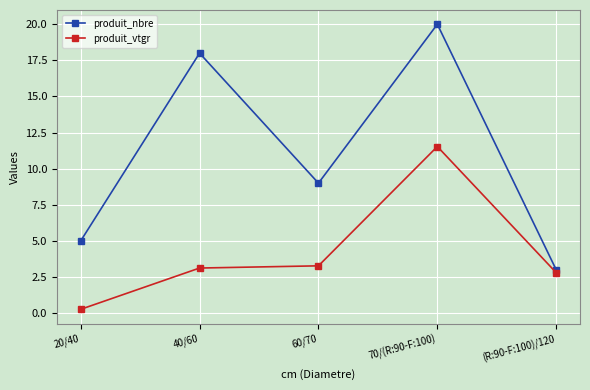

At 70/(R:90-F:100), list the series in order from smallest to largest.

produit_vtgr, produit_nbre